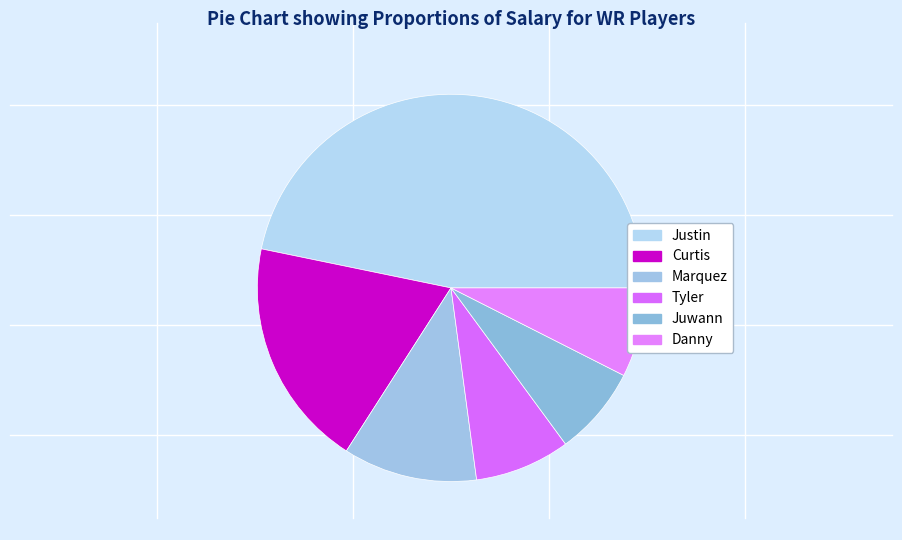

True or false: Curtis accounts for 6% of the total.

False